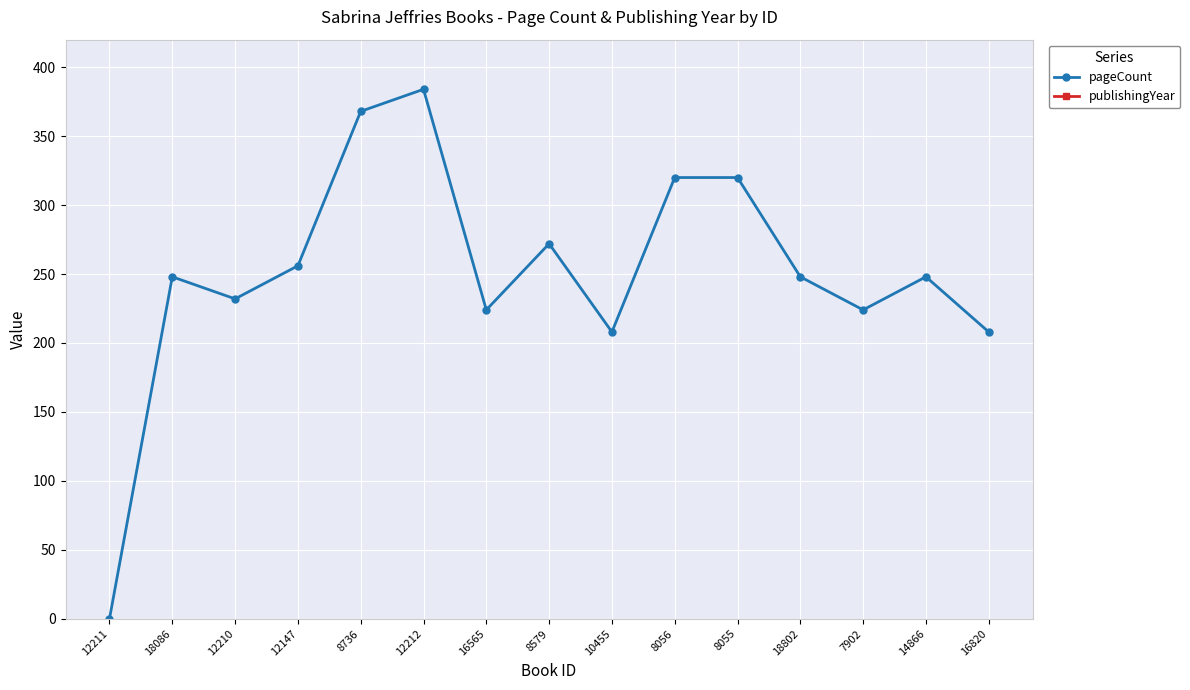

At which category does publishingYear reach its first local valley?

12210